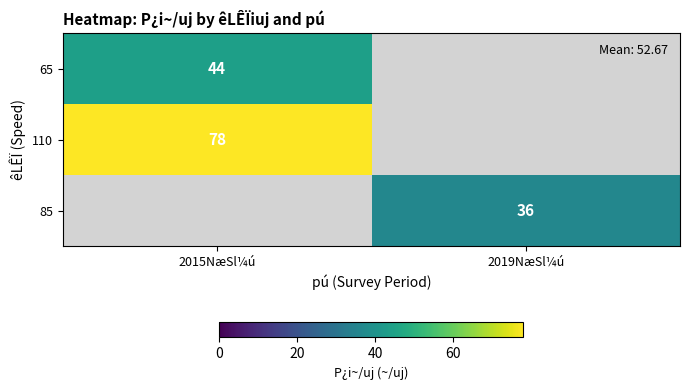

Which has a higher value, 2019NæSl¼ú or 2015NæSl¼ú?

2015NæSl¼ú